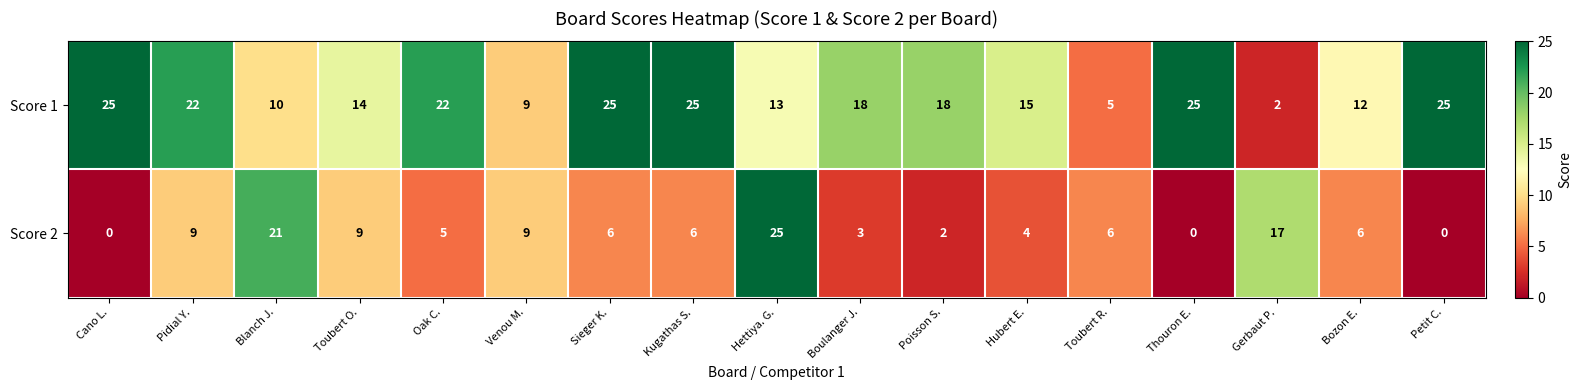

What is the sum of the Score 2 values at Kugathas S. and Petit C.?

6